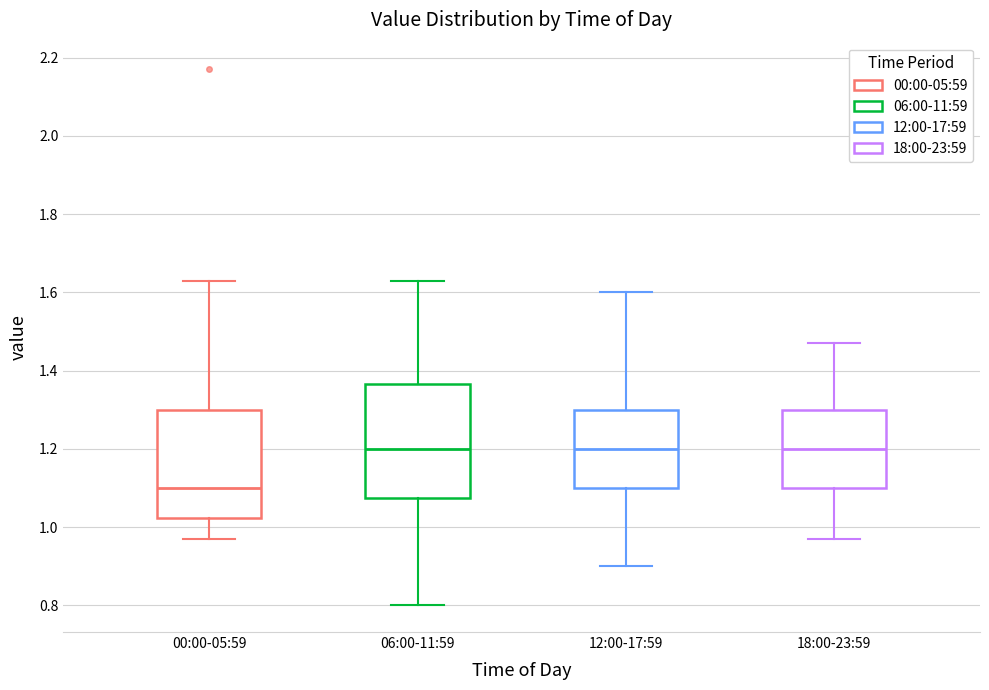

Reading left to right, read every box against the y-axis: the position of its median line, the range the box covers, and the ends of its whiskers. The values are not printed on the chart, so give them approximately, as read against the axis.

00:00-05:59: median 1.10, box 1.02 to 1.30, whiskers 0.98 to 1.64
06:00-11:59: median 1.20, box 1.08 to 1.36, whiskers 0.80 to 1.64
12:00-17:59: median 1.20, box 1.10 to 1.30, whiskers 0.90 to 1.60
18:00-23:59: median 1.20, box 1.10 to 1.30, whiskers 0.98 to 1.48